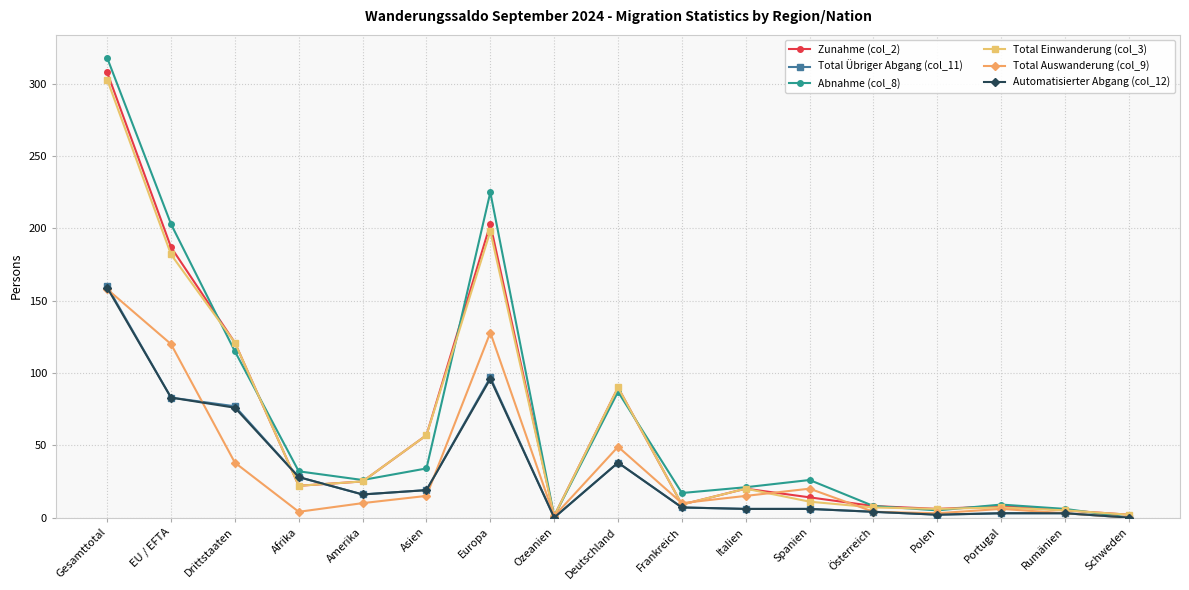

Is this an area chart (filled region under the line)?

No